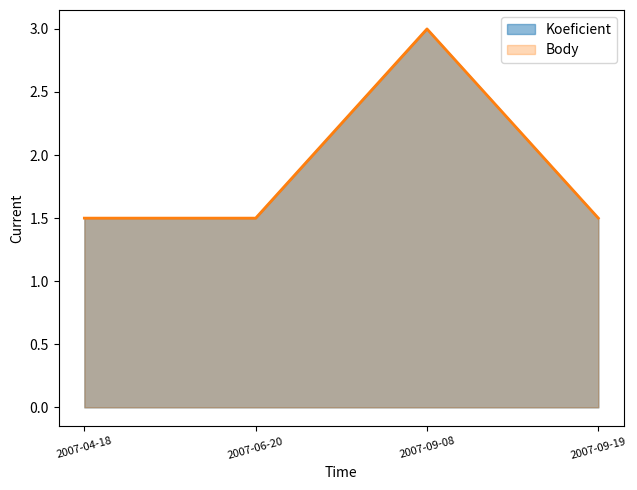

What is the approximate value of Koeficient at 2007-09-08?

3.0